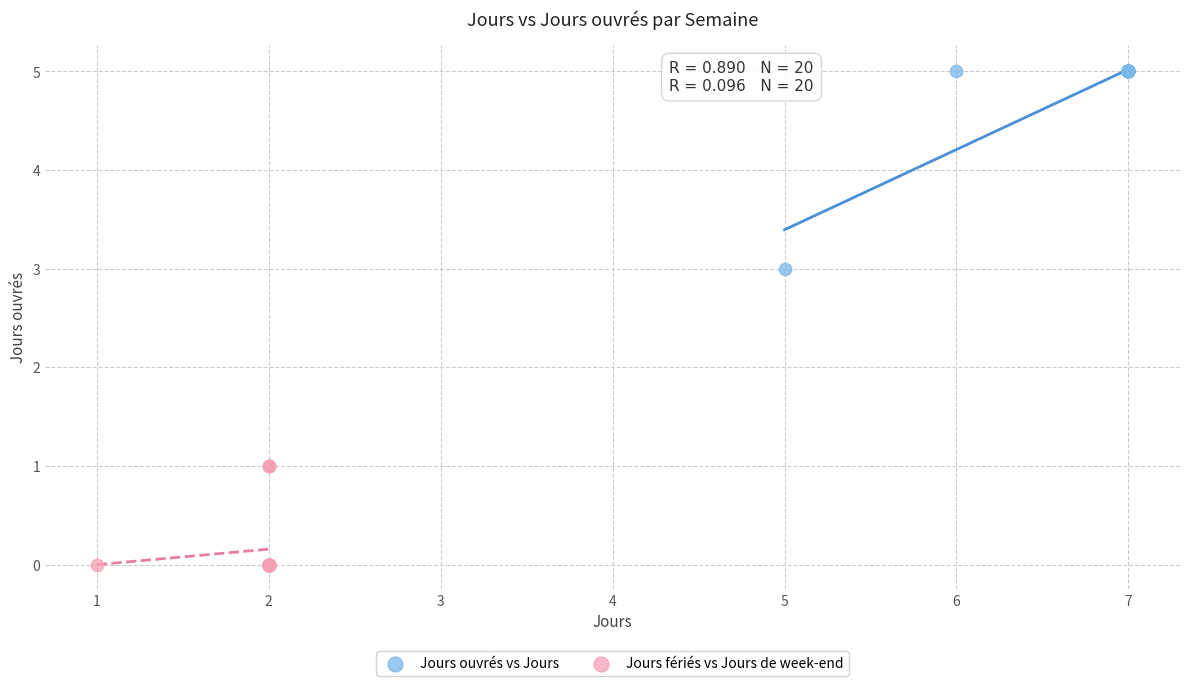

Which series has the widest spread of Y values?

Jours ouvrés vs Jours